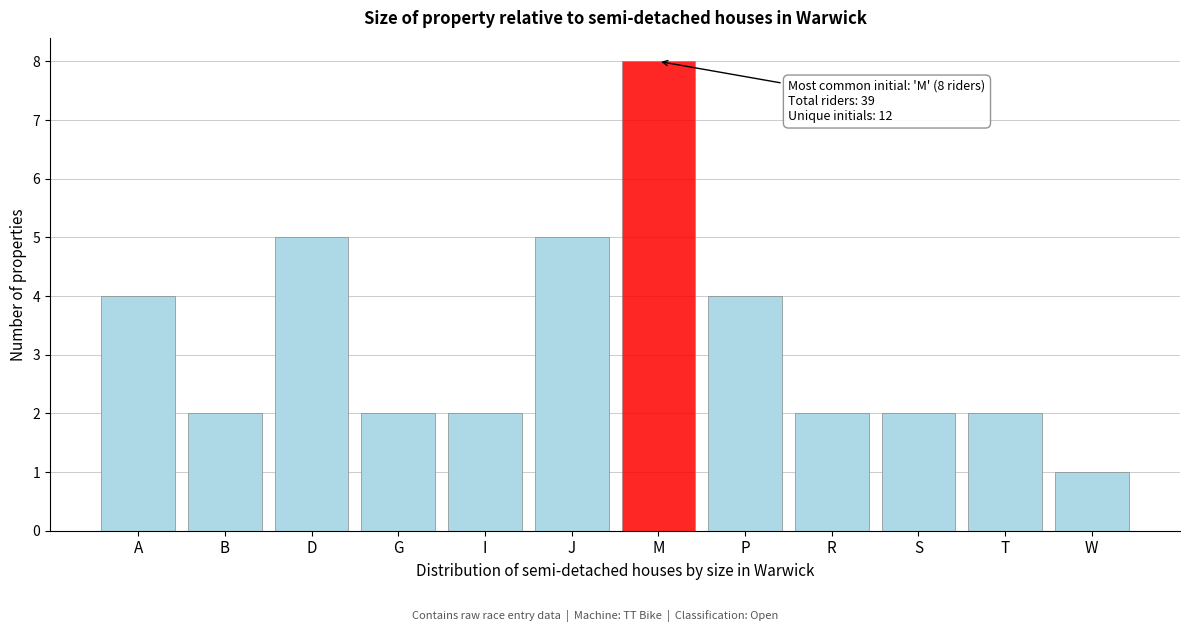

Reading left to right, transcribe all the data shown in this chart.

A=4	B=2	D=5	G=2	I=2	J=5	M=8	P=4	R=2	S=2	T=2	W=1